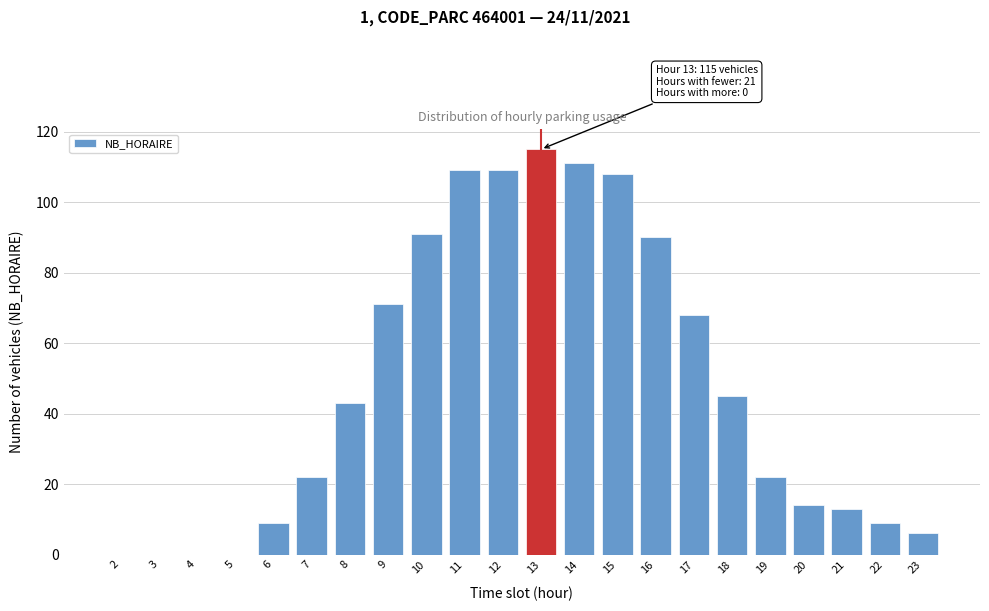

Reading left to right, list all the values displayed in this chart.

2=0	3=0	4=0	5=0	6=9	7=22	8=43	9=71	10=91	11=109	12=109	13=115	14=111	15=108	16=90	17=68	18=45	19=22	20=14	21=13	22=9	23=6